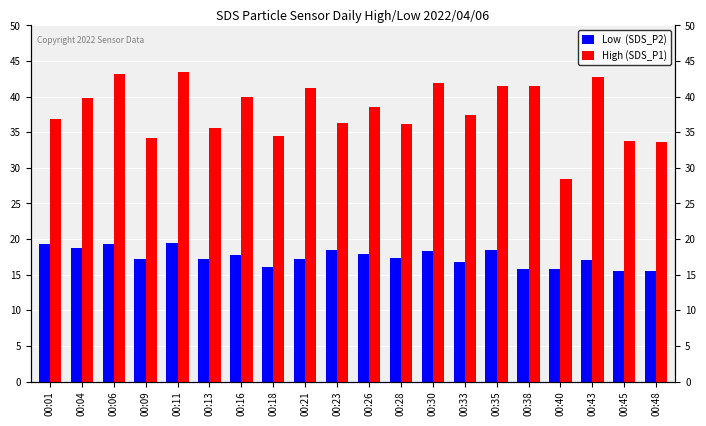

What is the value of the Low  (SDS_P2) bar at the 20th from the left?

15.5